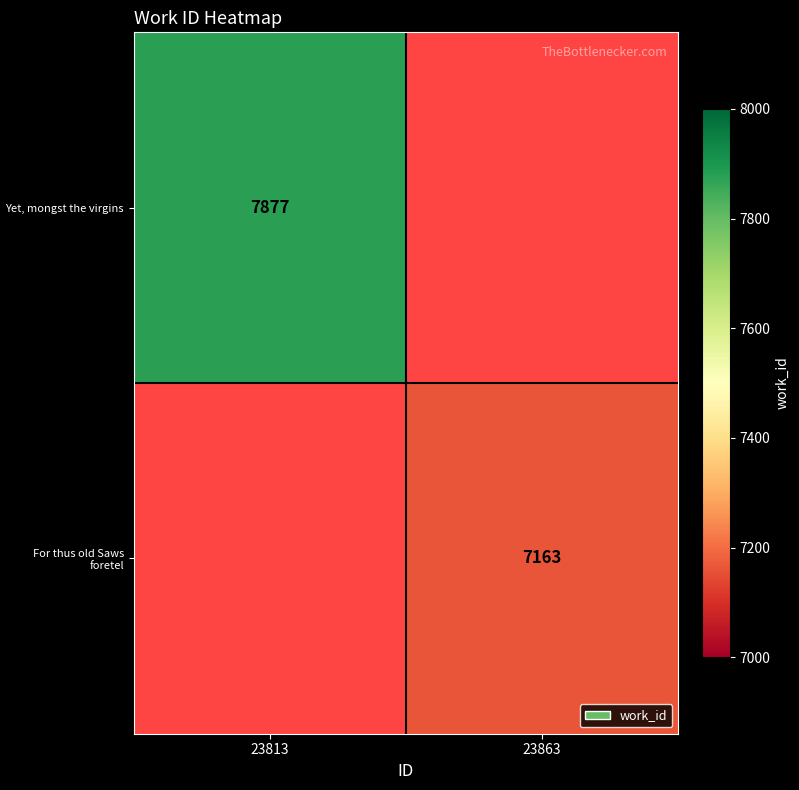

The Yet, mongst the virgins series shows 2518 at 23813. True or false?

False